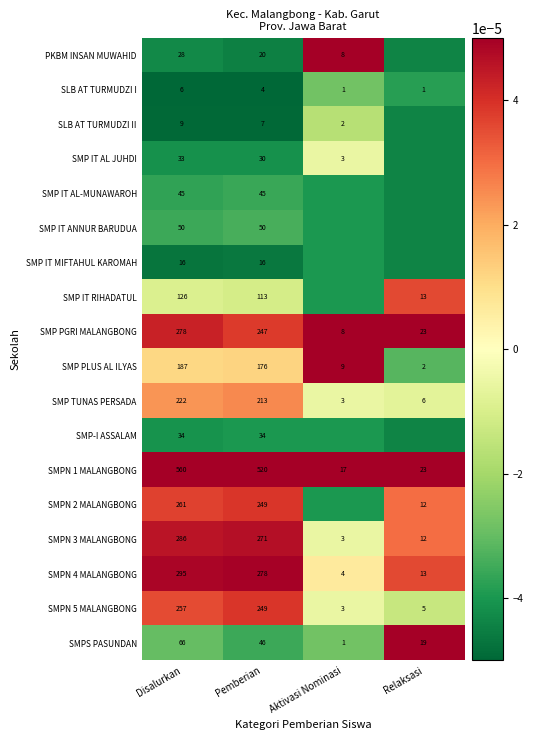

Rank the categories by SMPS PASUNDAN value from lowest to highest.

Aktivasi Nominasi, Relaksasi, Pemberian, Disalurkan